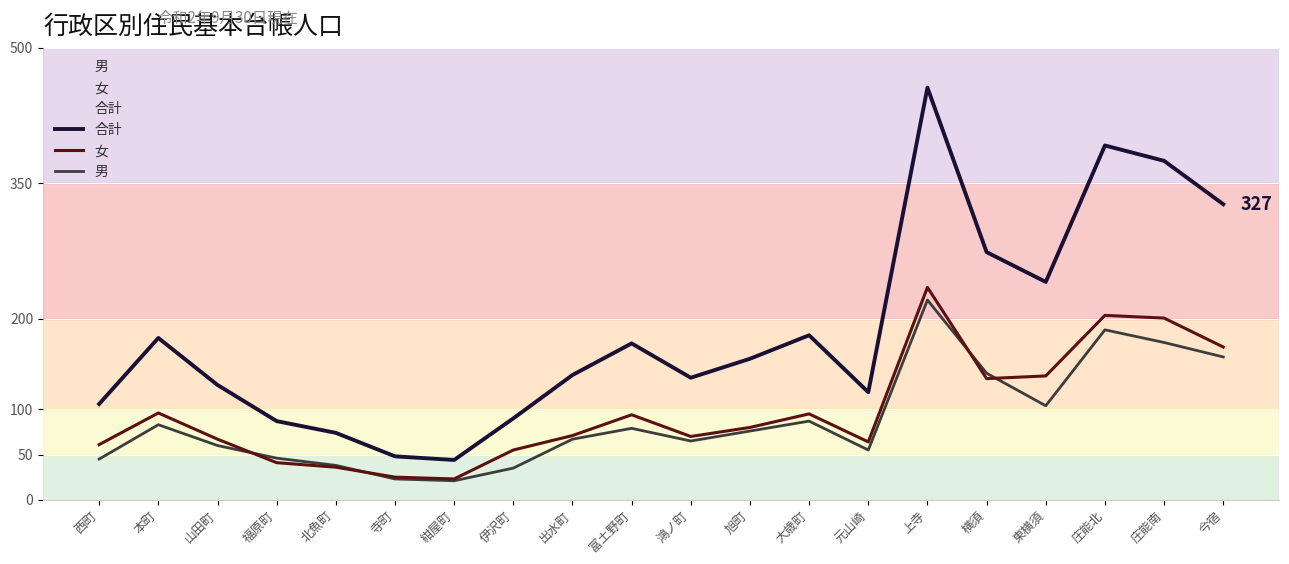

What is the difference between the maximum and minimum values in the 合計 series?

412